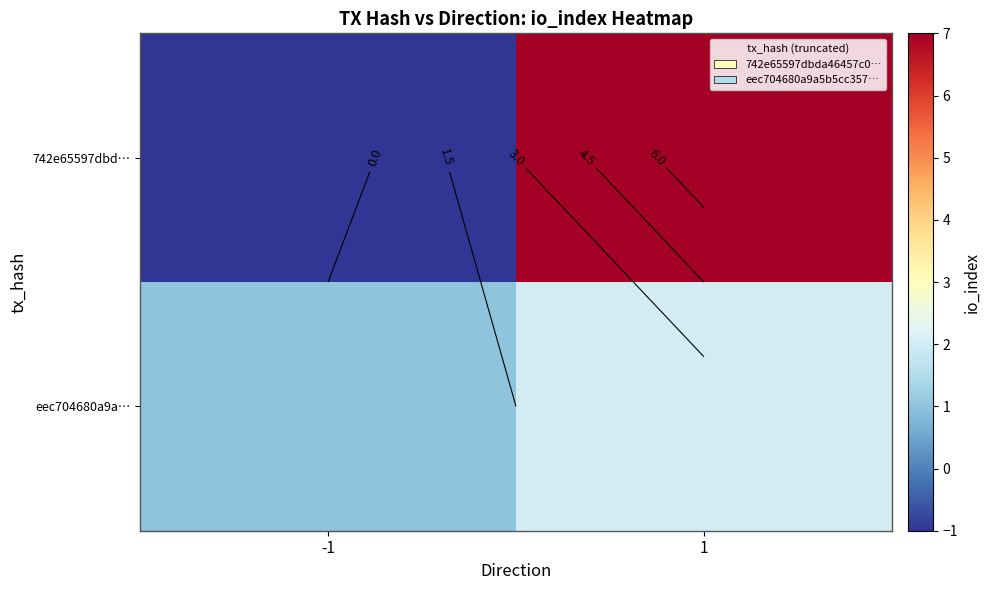

True or false: 742e65597dbd… has a value of -2 at -1.

False